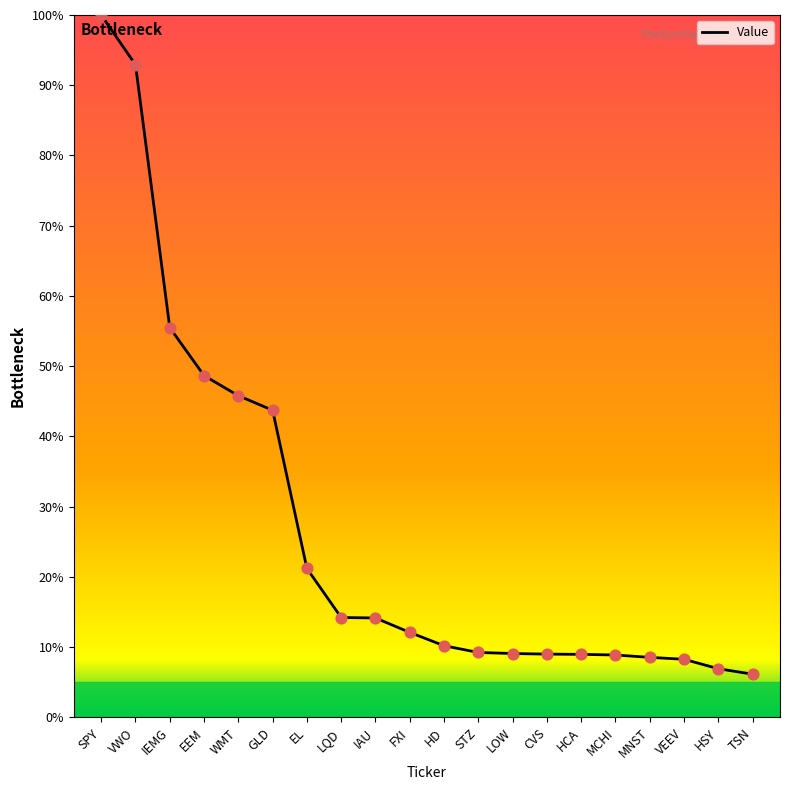

What is the change in value from VWO to LQD?

-78.7